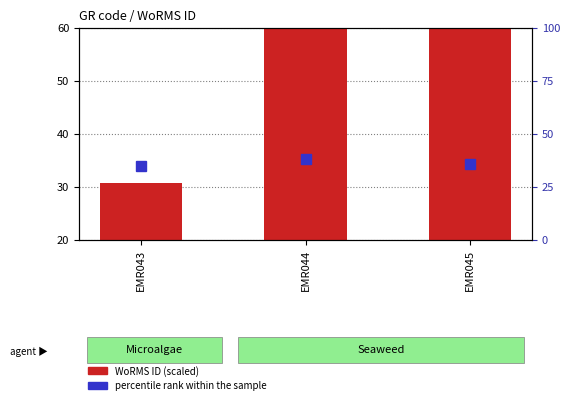

Which series has the largest total across all categories?

WoRMS ID (scaled)